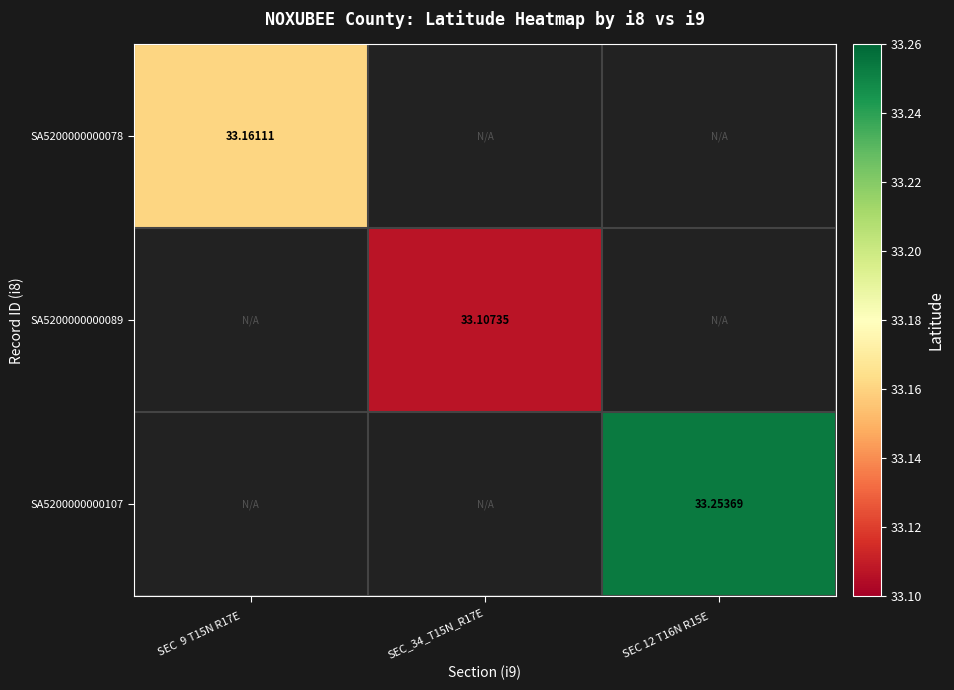

Is the value of SA5200000000107 at SEC_34_T15N_R17E greater than the value of SA5200000000089 at SEC 12 T16N R15E?

No